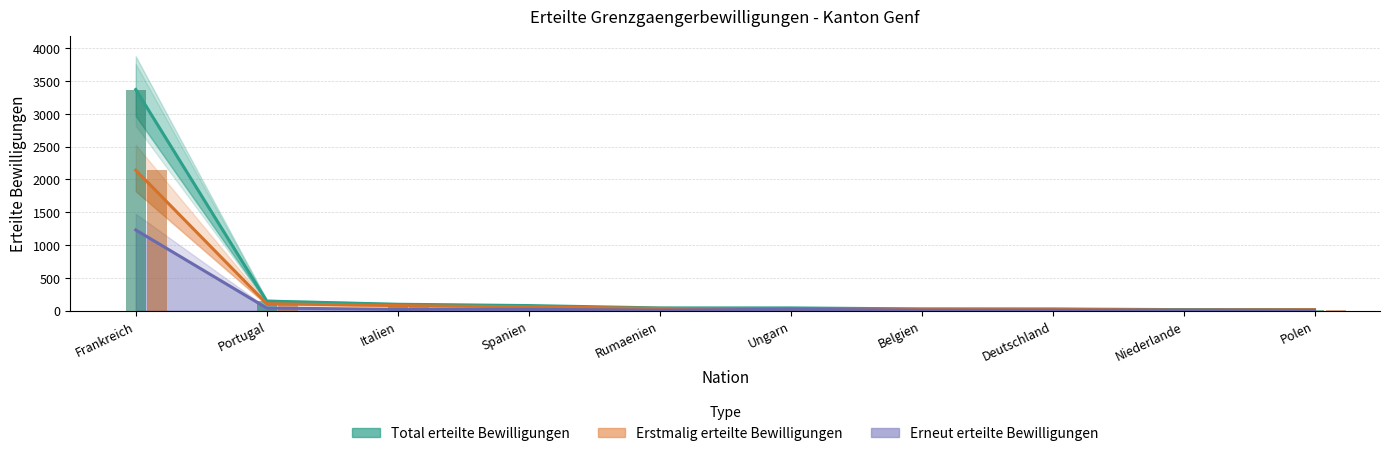

Which series has the largest total across all categories?

Total